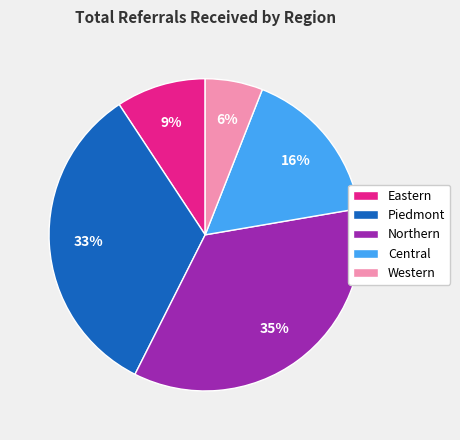

To the nearest percent, what is the average slice percentage?

20%